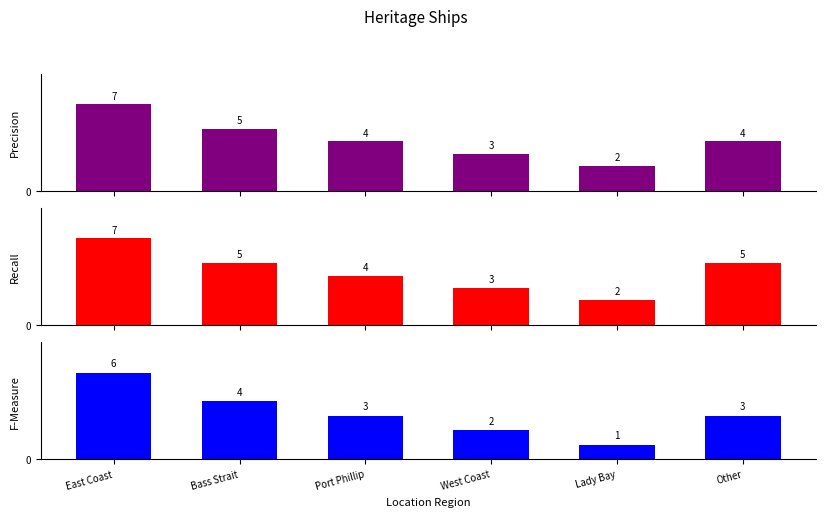

What is the total value across all series at Port Phillip?

11